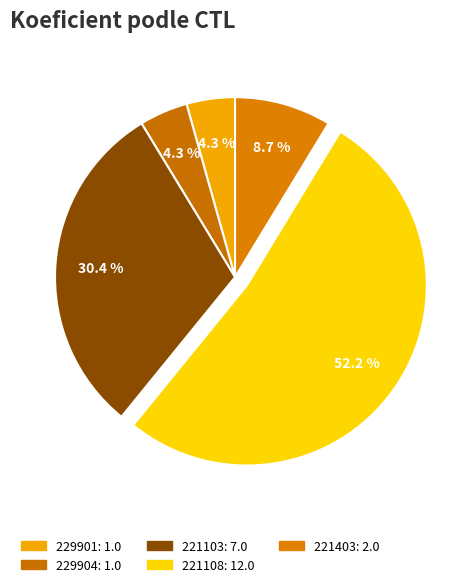

Does 221108 represent more than half of the total?

Yes